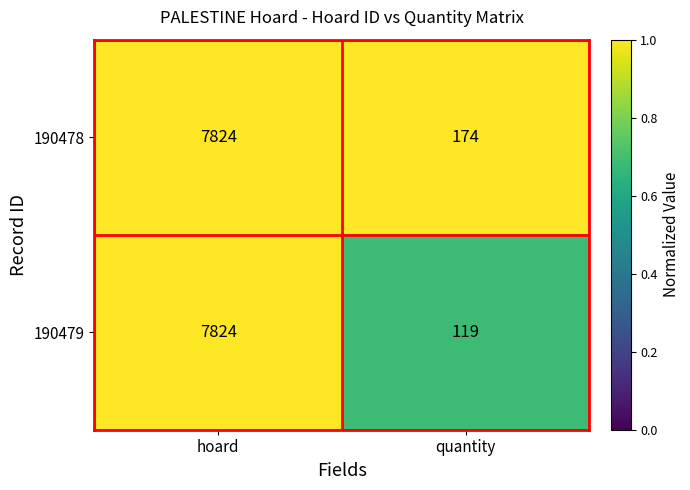

Reading left to right, transcribe all the data shown in this chart.

190478: 7824	174
190479: 7824	119